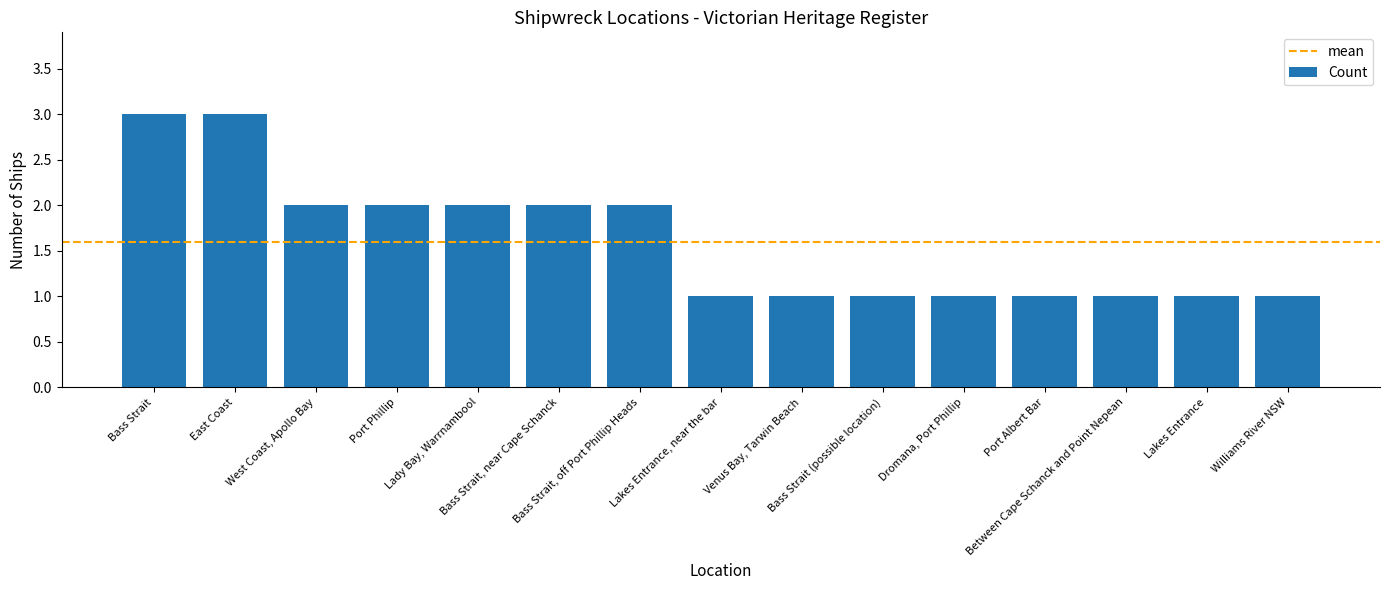

What is the value of the 12th bar from the left?

1